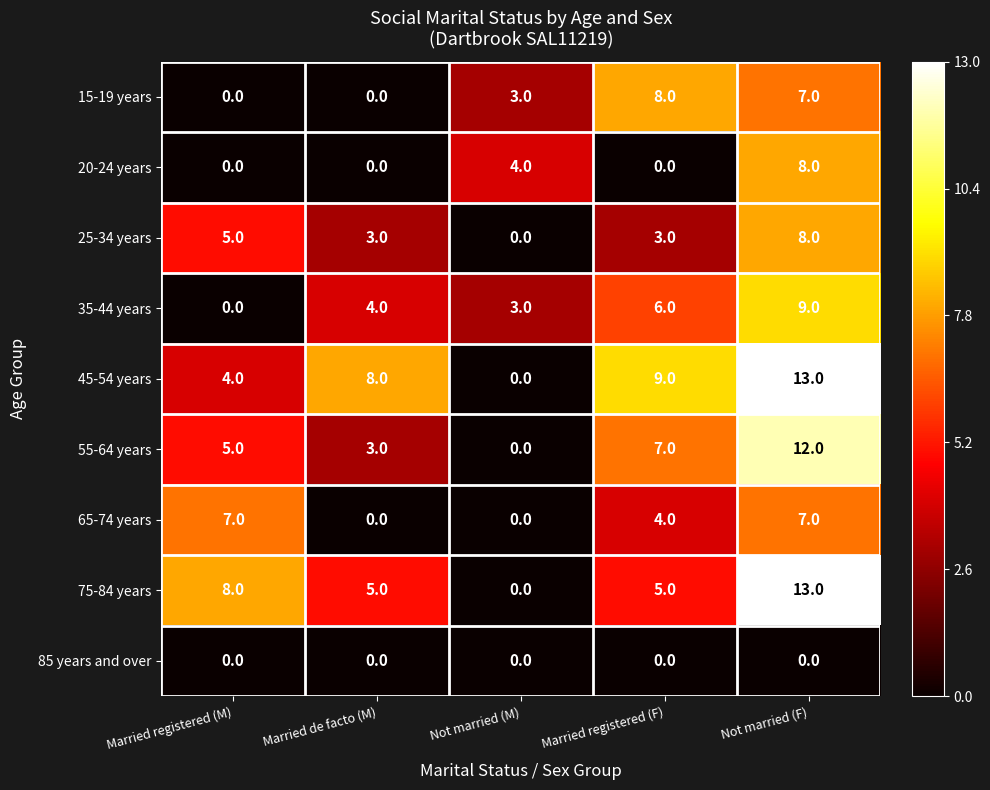

What is the sum of all 20-24 years values?

12